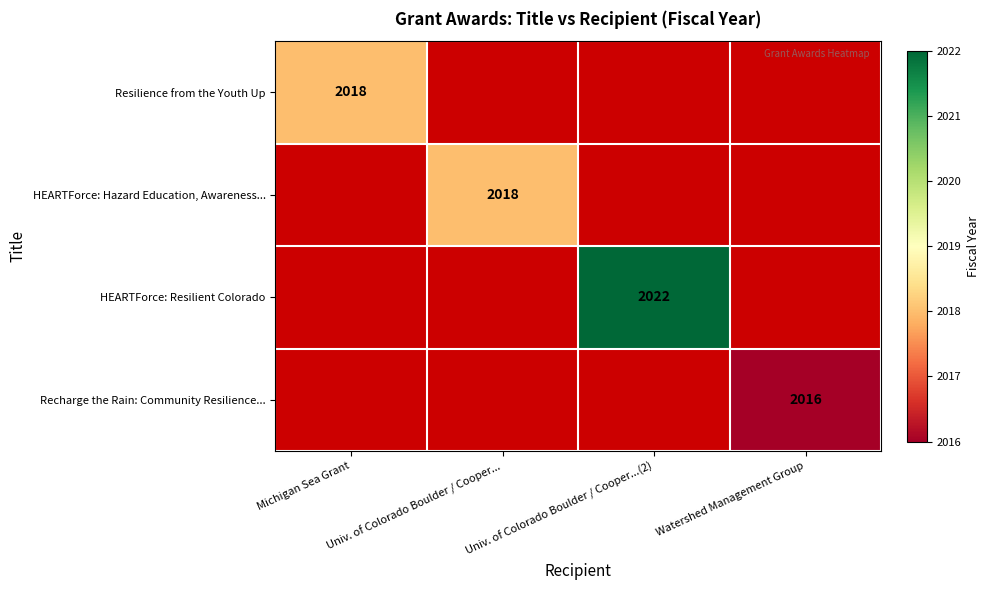

Is the value of Recharge the Rain: Community Resilience... at Watershed Management Group greater than the value of HEARTForce: Hazard Education, Awareness... at Univ. of Colorado Boulder / Cooper...?

No